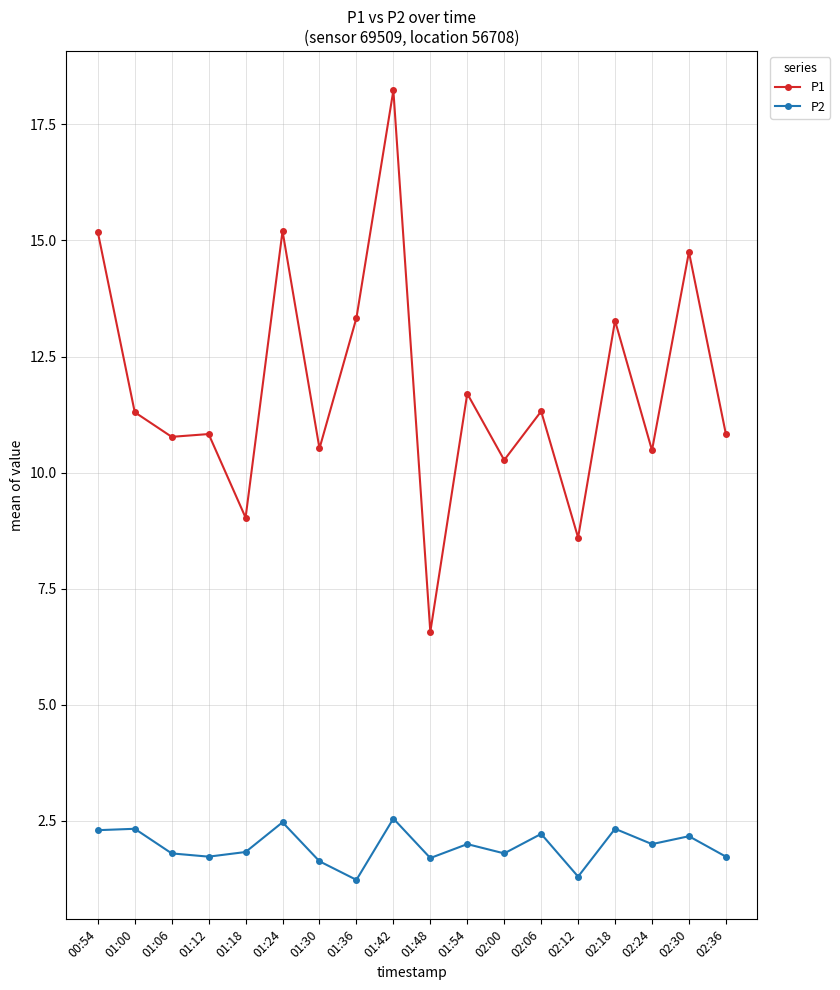

At which label is P1 closest to 12?

01:54